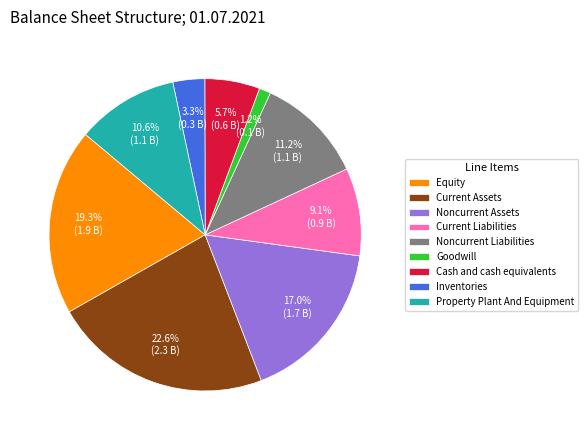

Is it true that Equity is 28% of the pie?

False